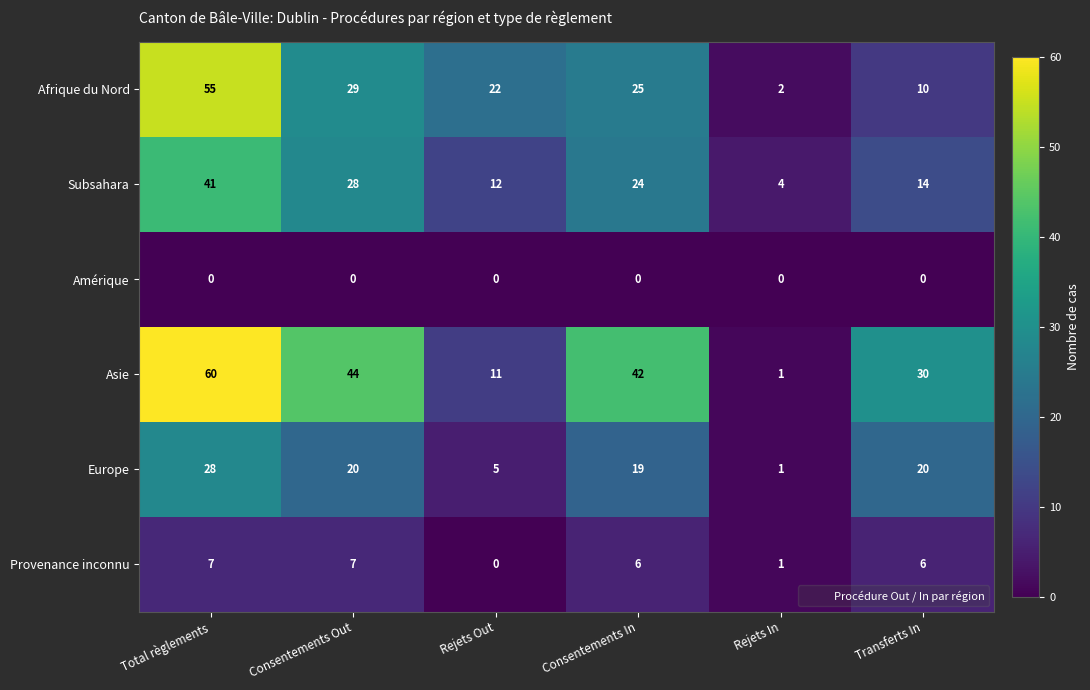

True or false: Europe has a value of 19 at Consentements In.

True